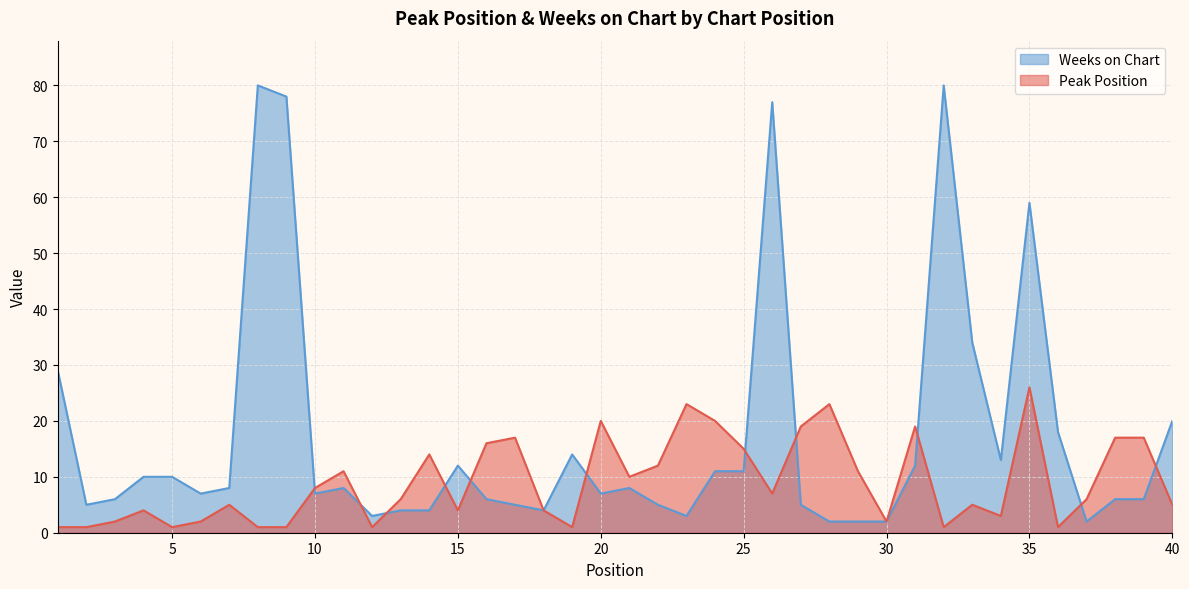

What are all the series names shown in the legend?

Weeks on Chart, Peak Position